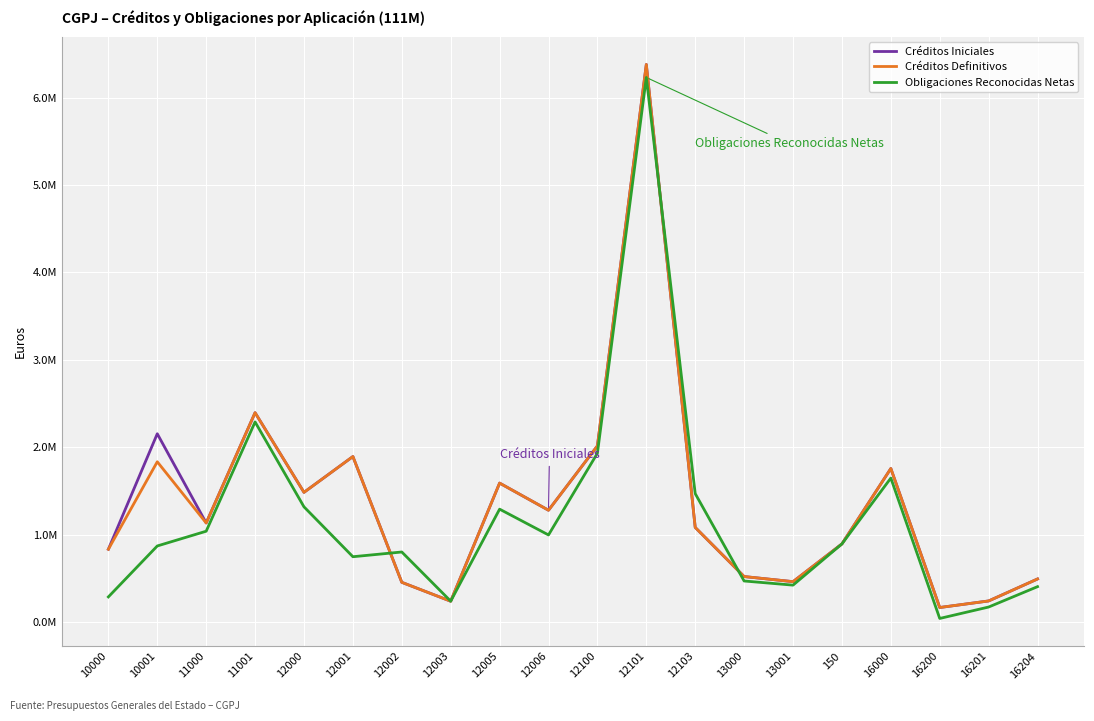

Which series ends up on top after the final intersection of Créditos Iniciales and Obligaciones Reconocidas Netas?

Créditos Iniciales